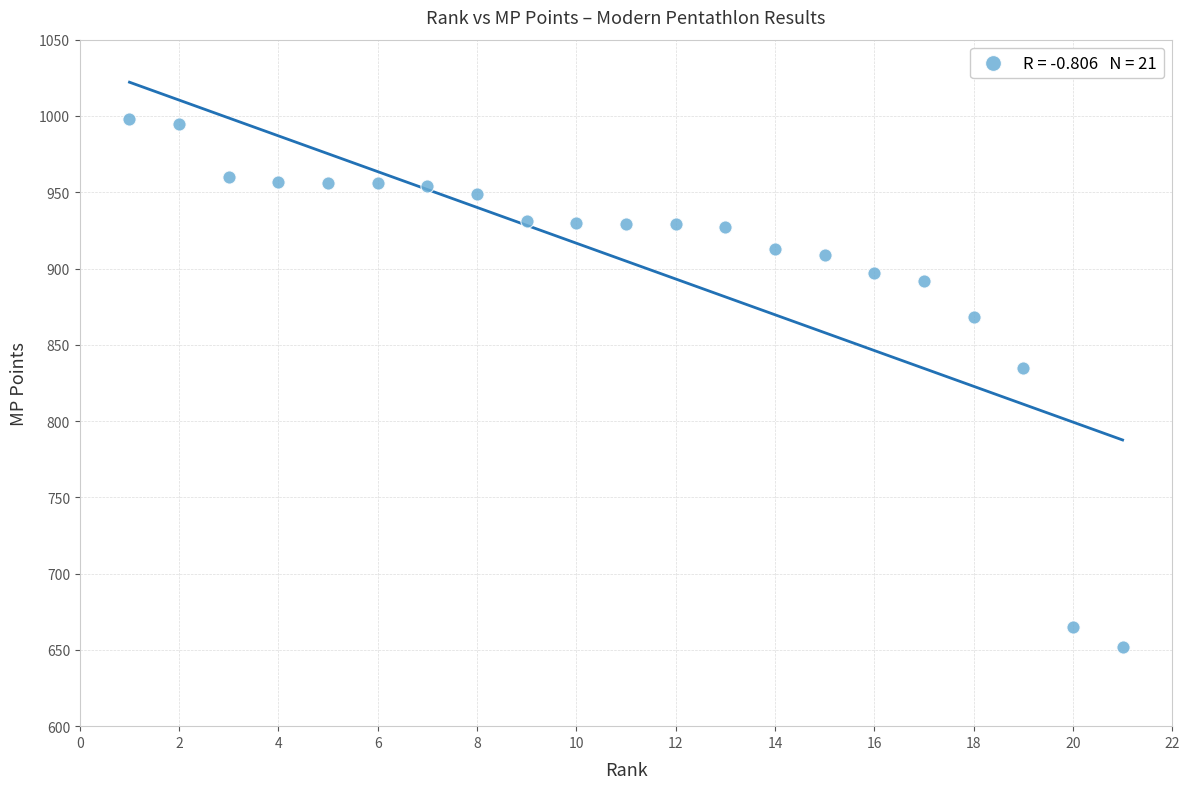

What Y value in the scatter plot is closest to 825?

835